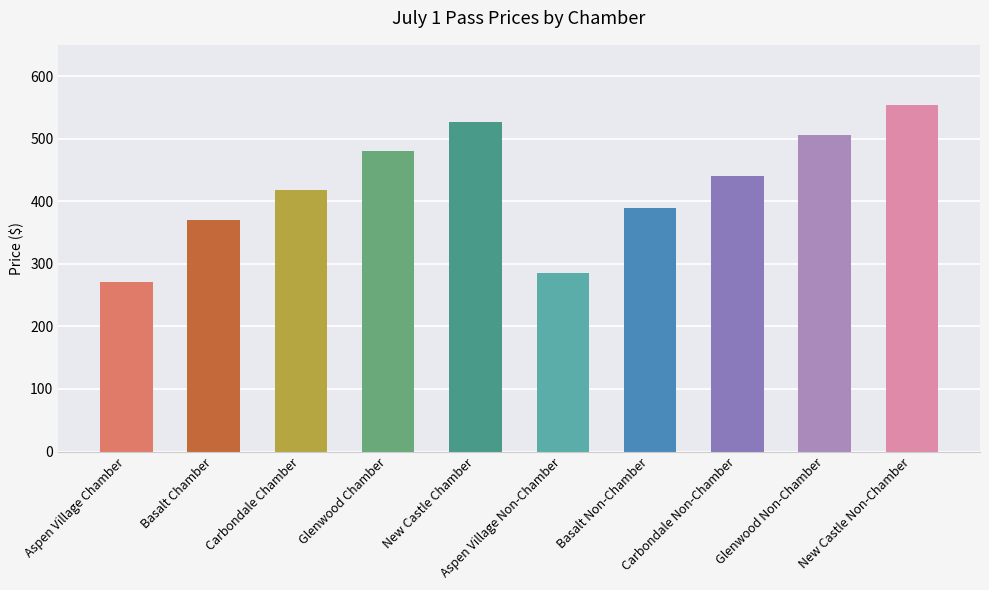

How many categories are shown in the chart?

10